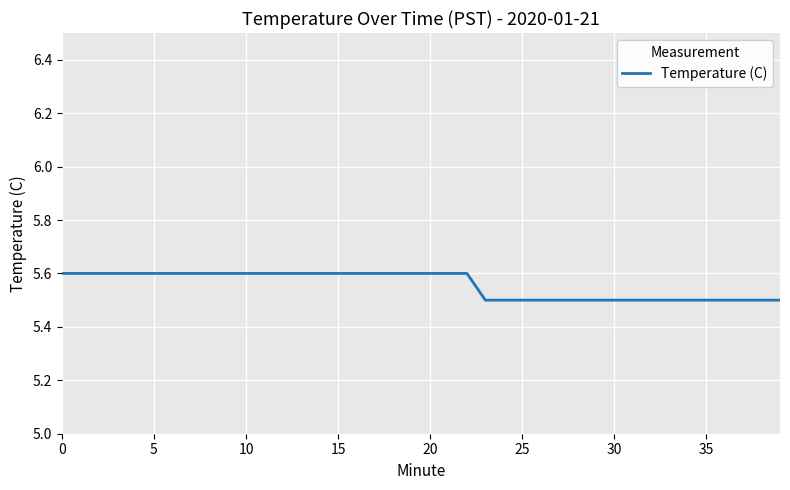

What is the smallest value displayed?

5.5